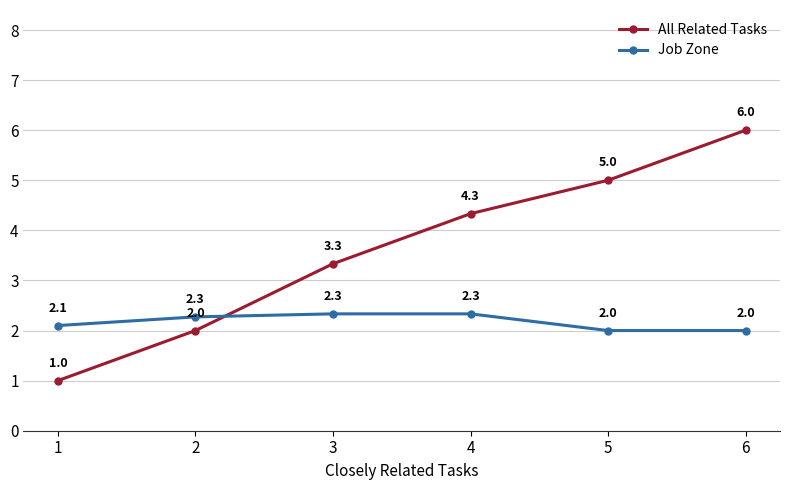

Is it true that All Related Tasks equals 5.0 at 5?

True